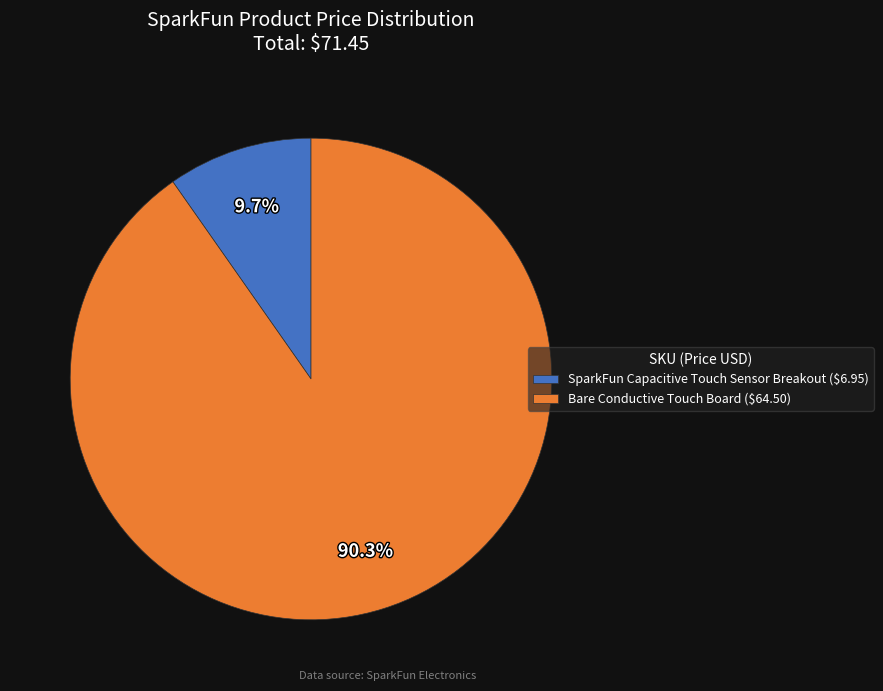

What percentage is NOT represented by Bare Conductive Touch Board ($64.50)?

9.7%